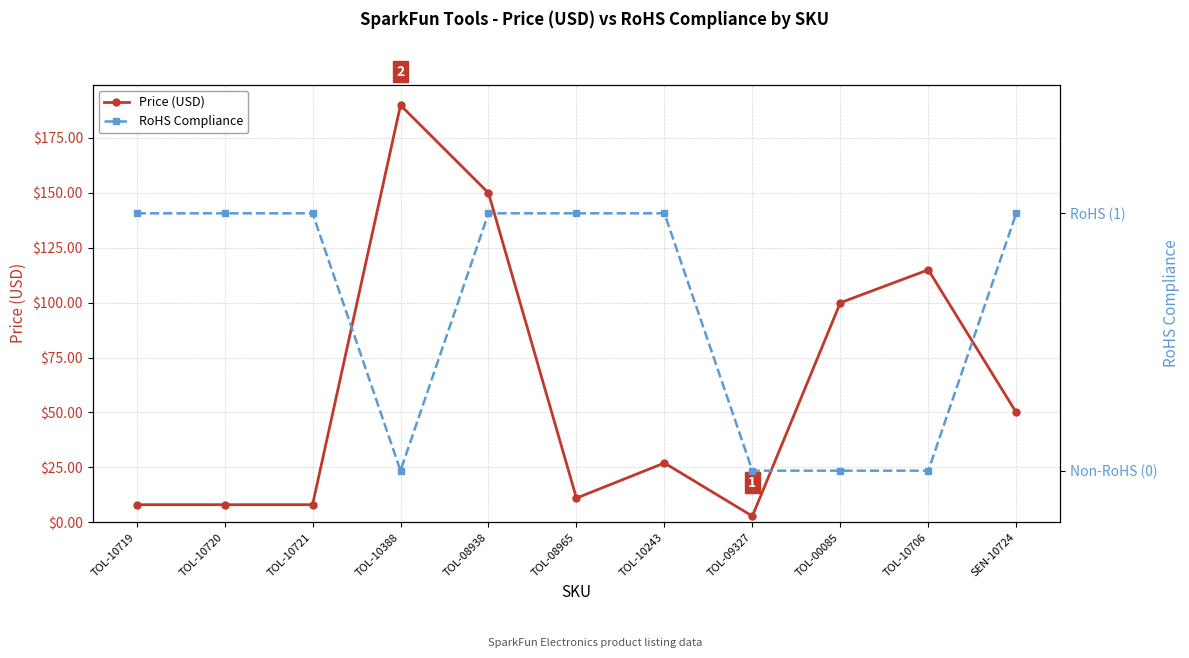

Is this an area chart (filled region under the line)?

No